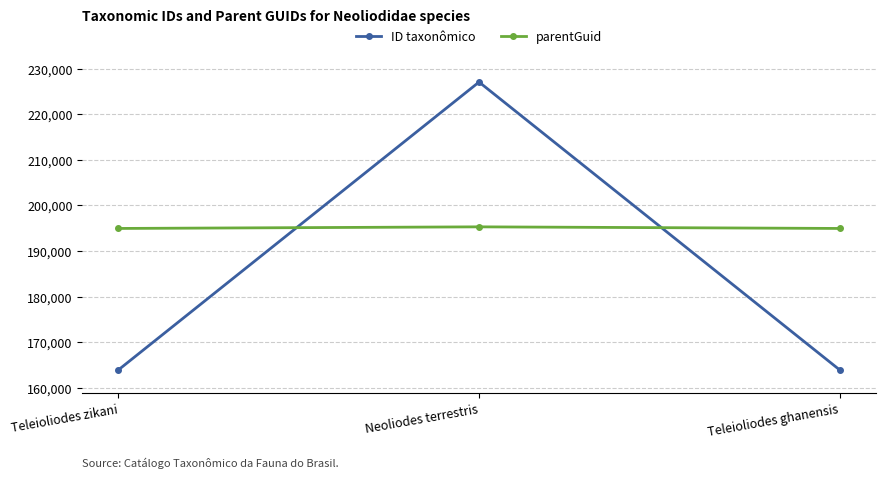

Does the chart have visible grid lines?

Yes